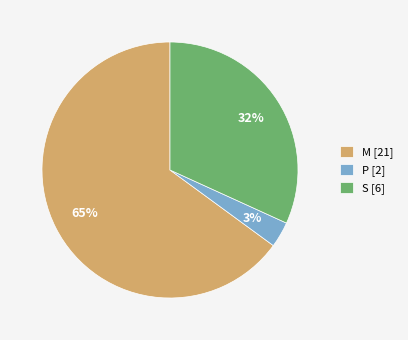

Is the sum of P [2] and M [21] greater than half?

Yes